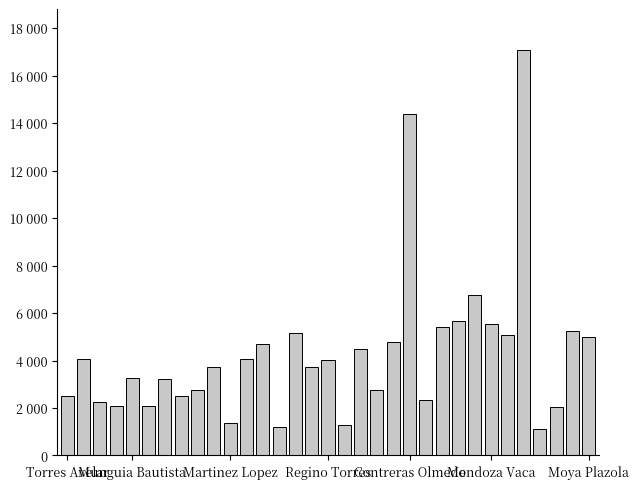

Are the bars horizontal?

No